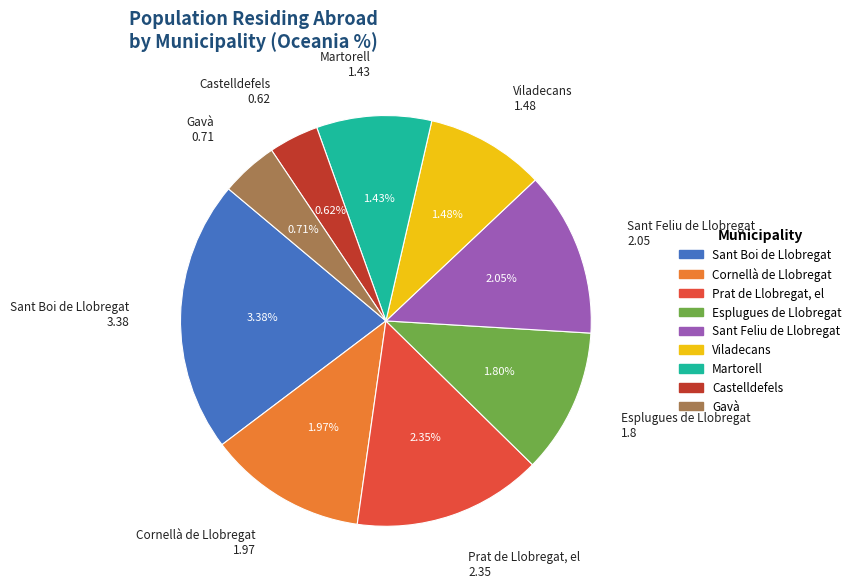

True or false: Prat de Llobregat, el accounts for 5% of the total.

False